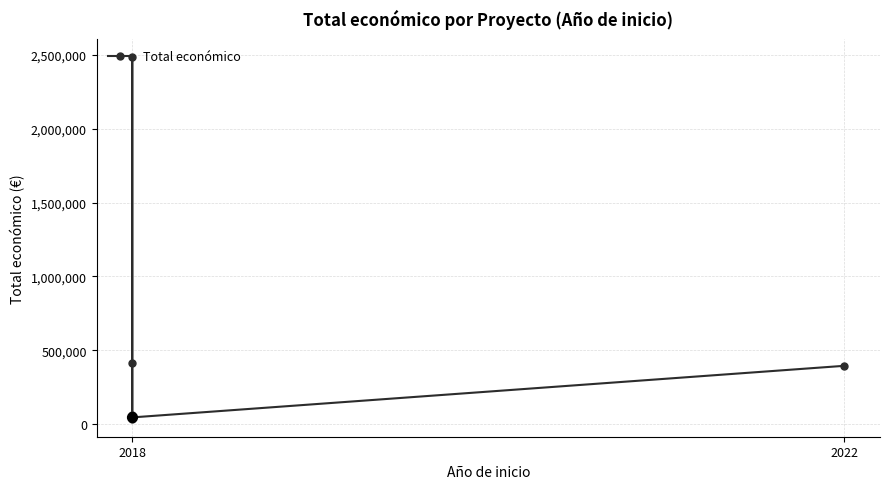

What is the change in value from 5 to 6?

+11826